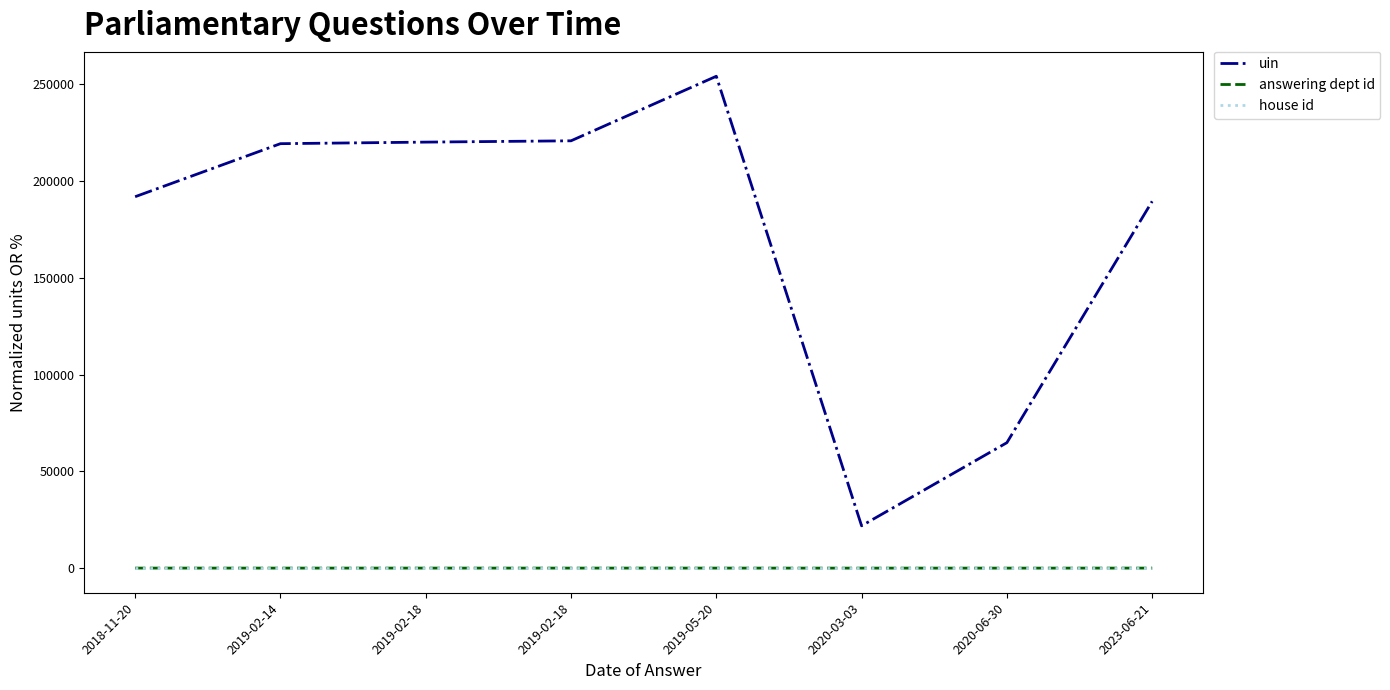

True or false: answering dept id and uin cross at least once.

False